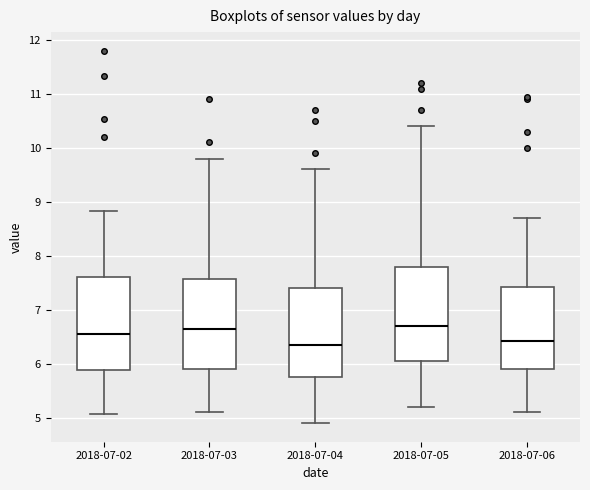

Where does the lower whisker of the box for 2018-07-04 end on the y-axis? The values are not printed on the chart, so give them approximately, as read against the axis.

4.9